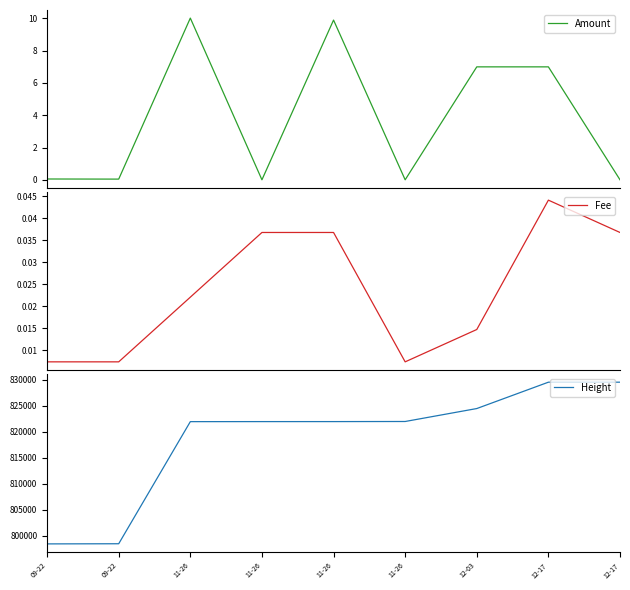

Is this an area chart (filled region under the line)?

No